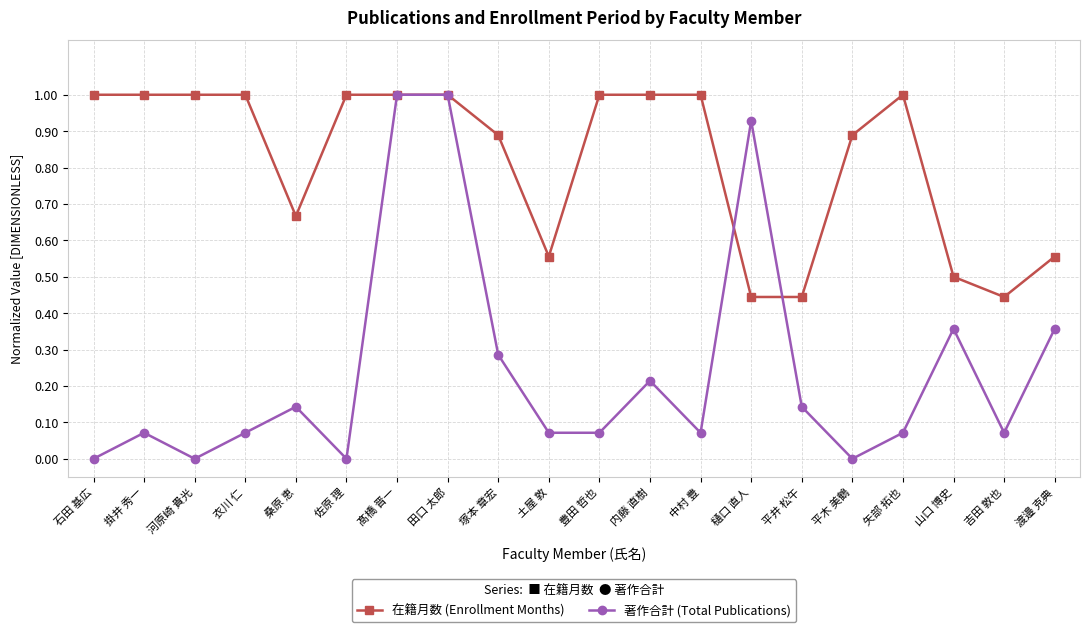

What position from the left is 渡邉 克典?

20